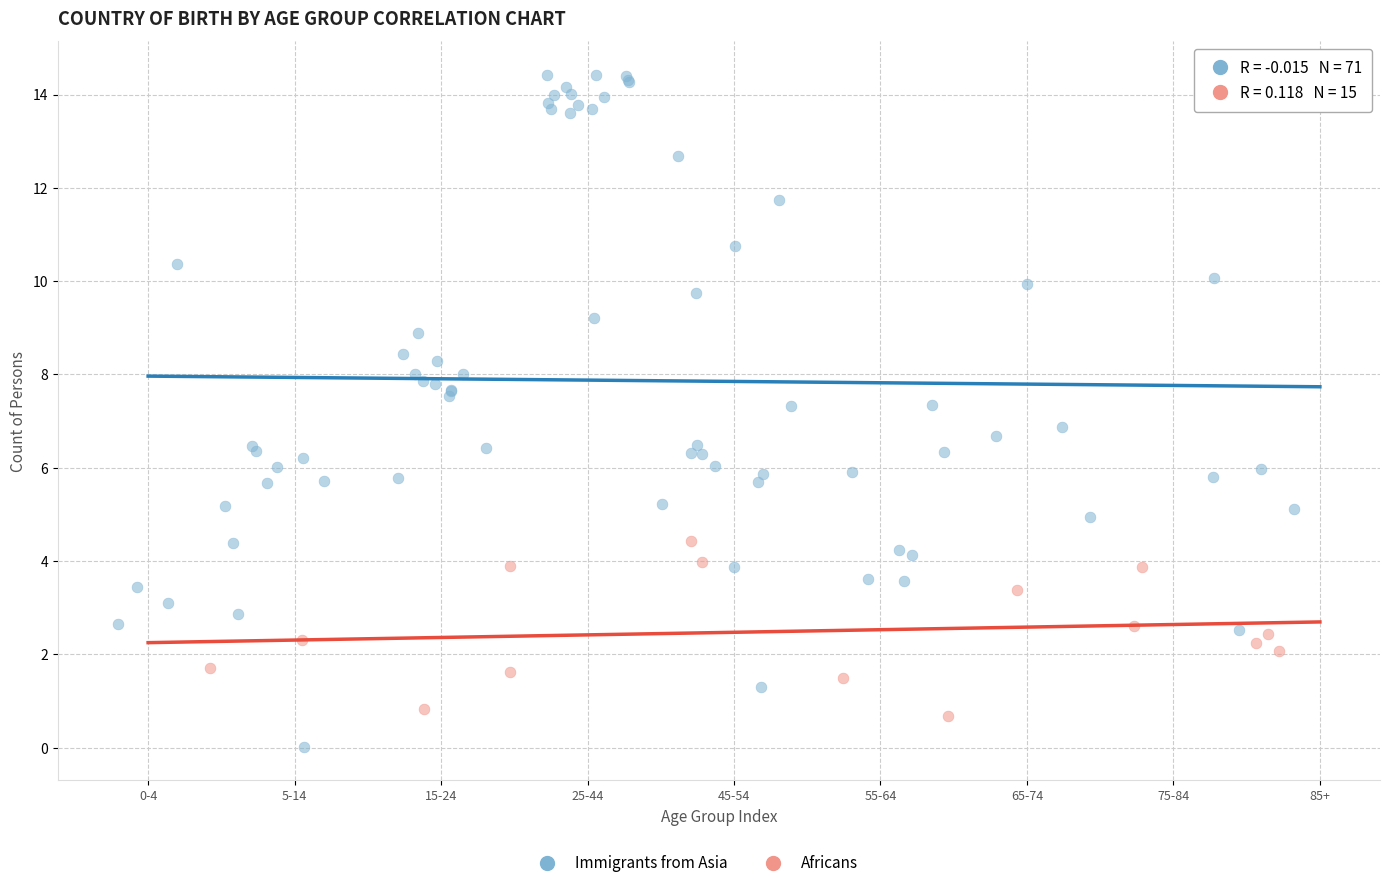

Which series contains the lowest Y value?

Immigrants from Asia